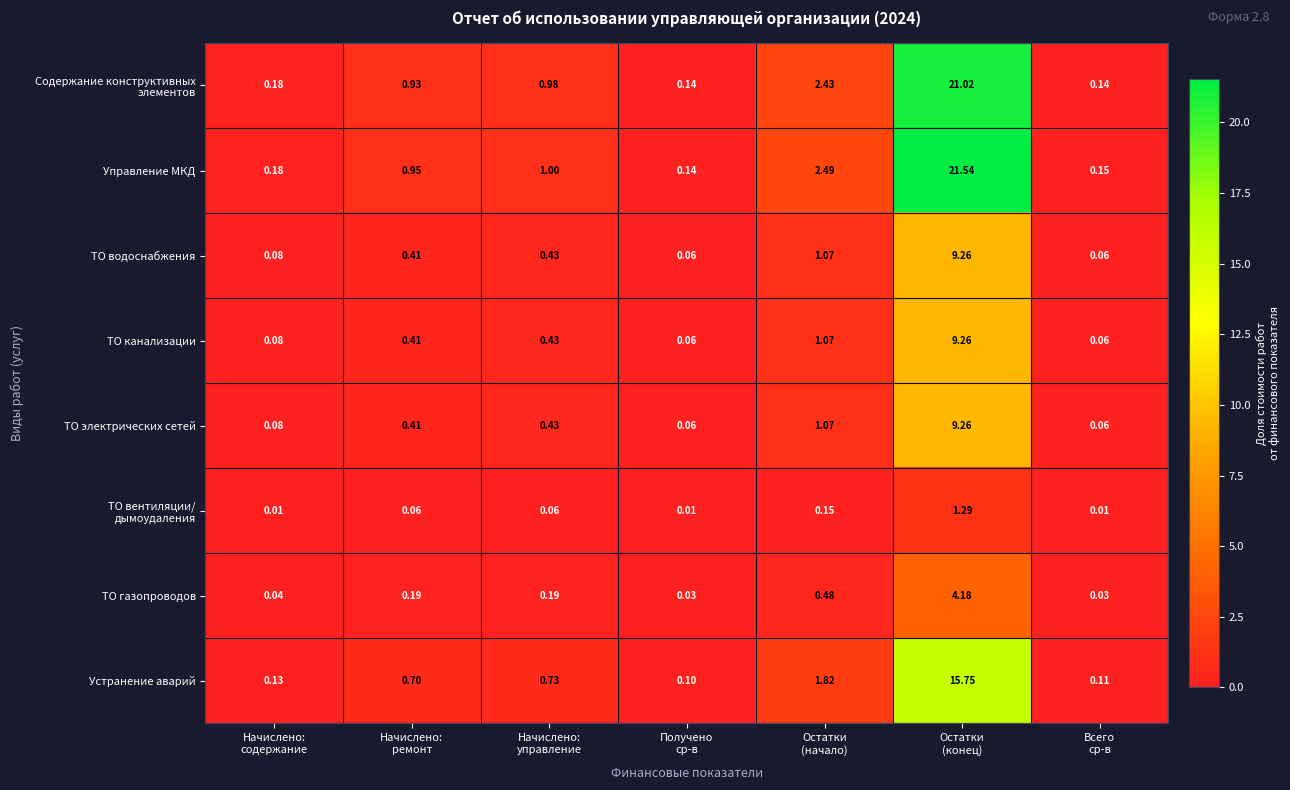

Which series has the widest spread of values?

Управление МКД